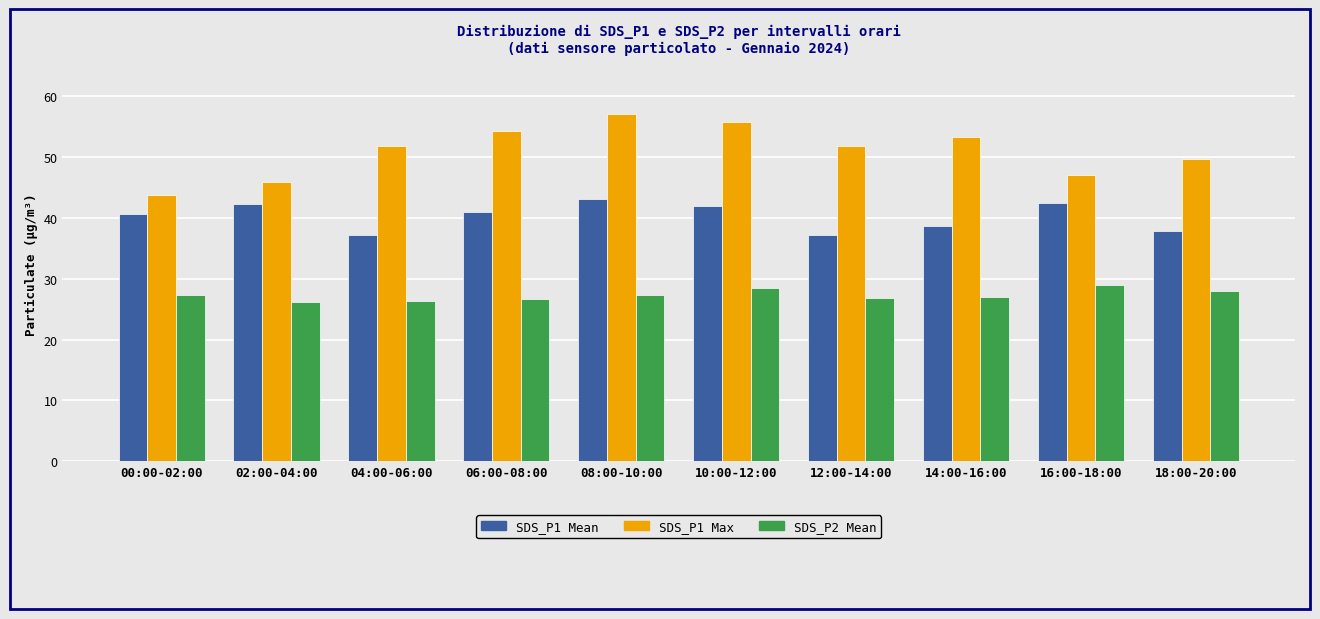

What is the minimum value shown in the chart?

26.2